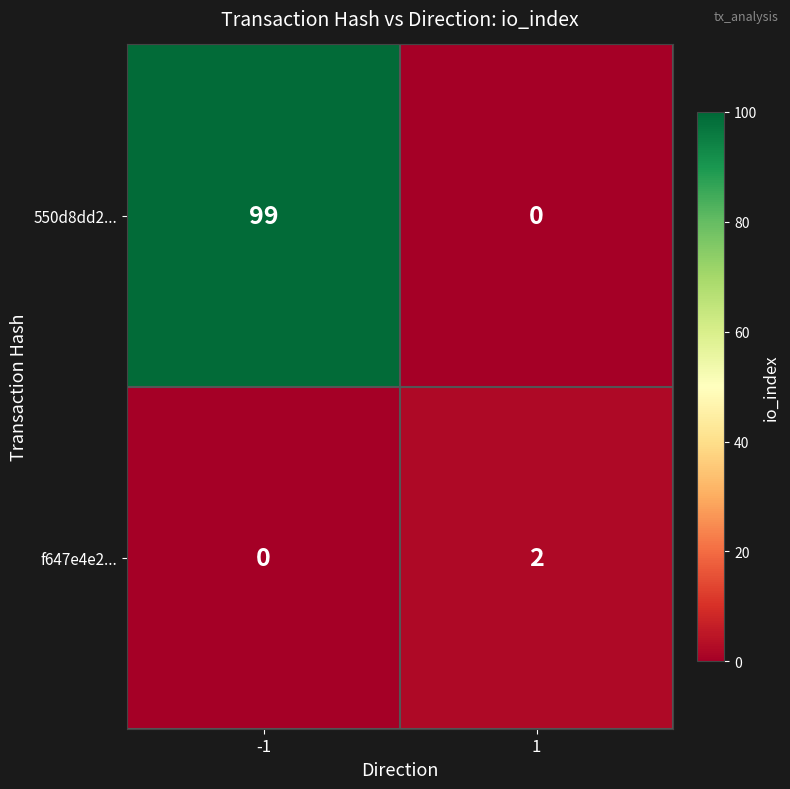

Count the number of categories in the chart.

2